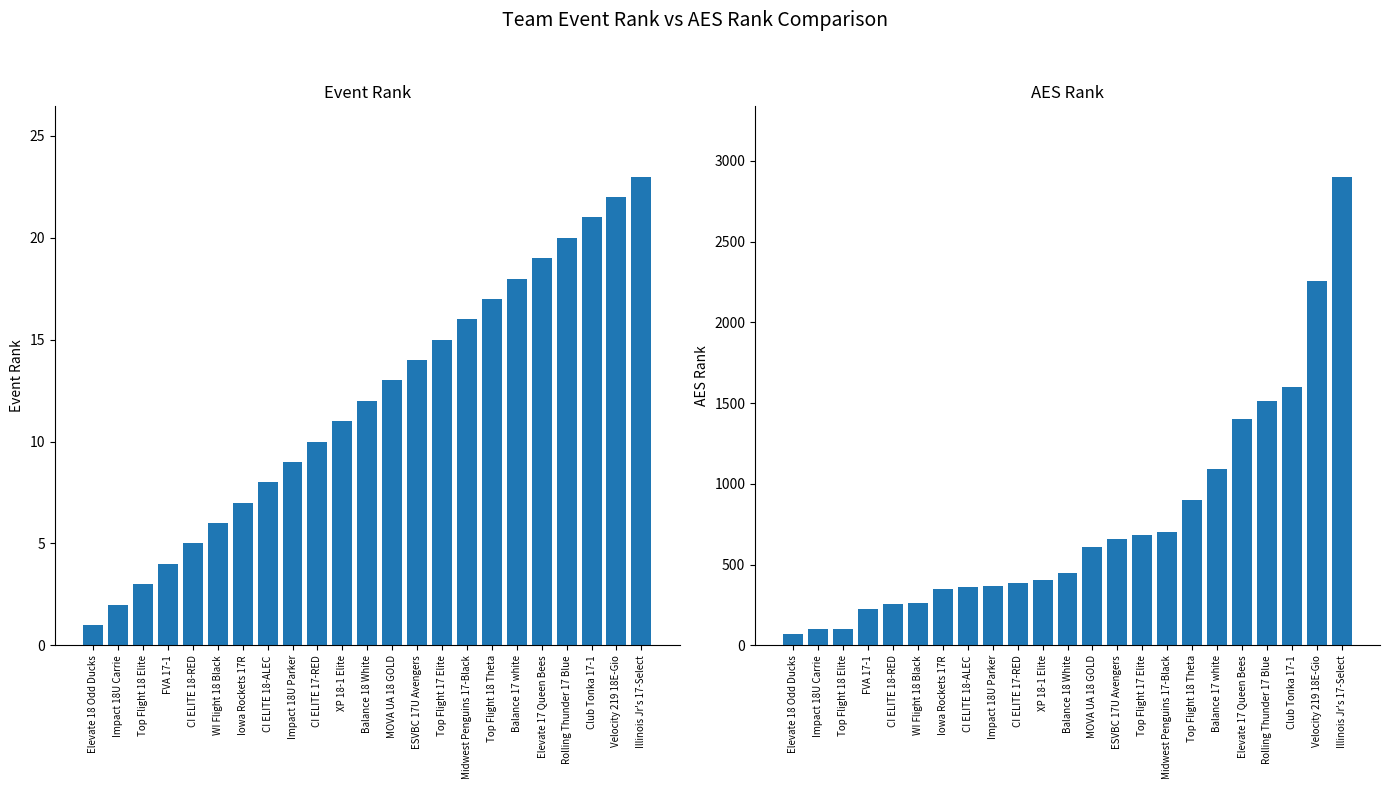

List the series in order of their overall mean, highest first.

AES Rank, Event Rank